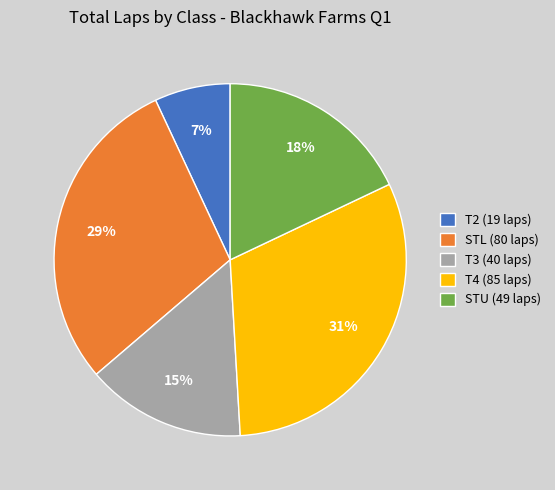

Which slice is the smallest?

T2